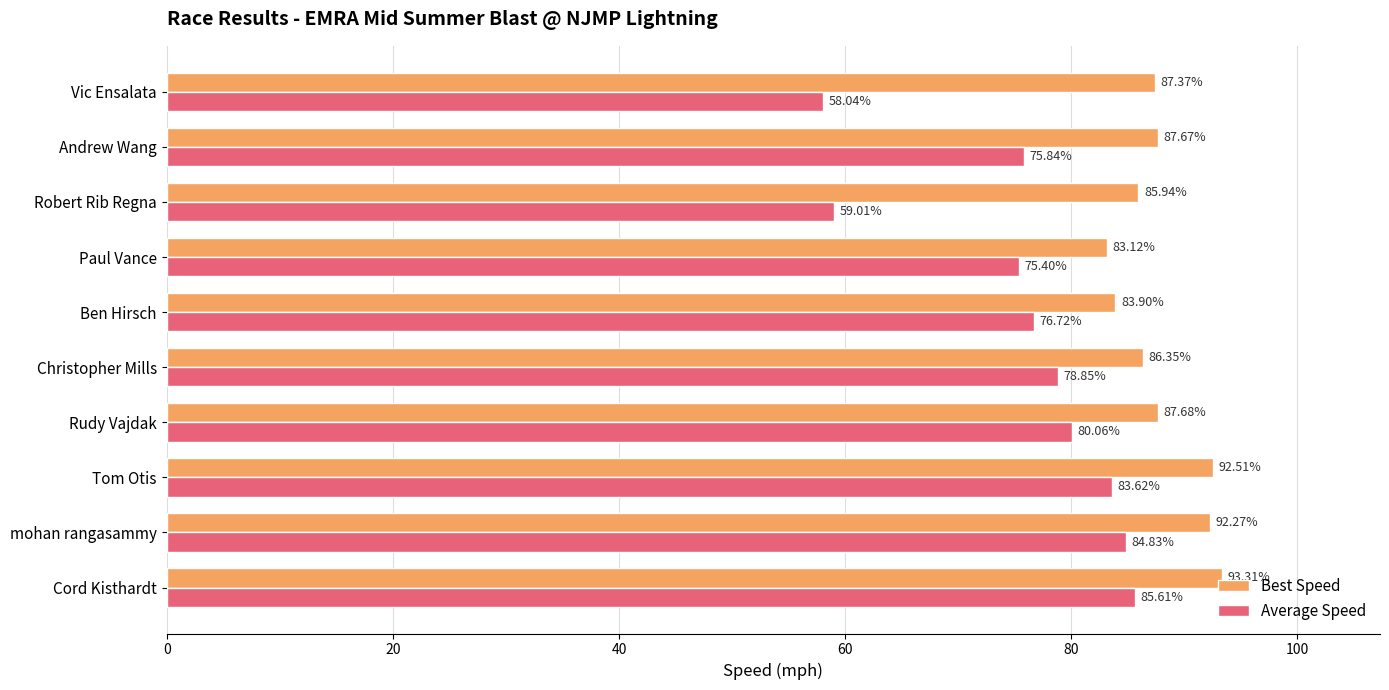

Which category has the lowest value in the Best Speed series?

Paul Vance